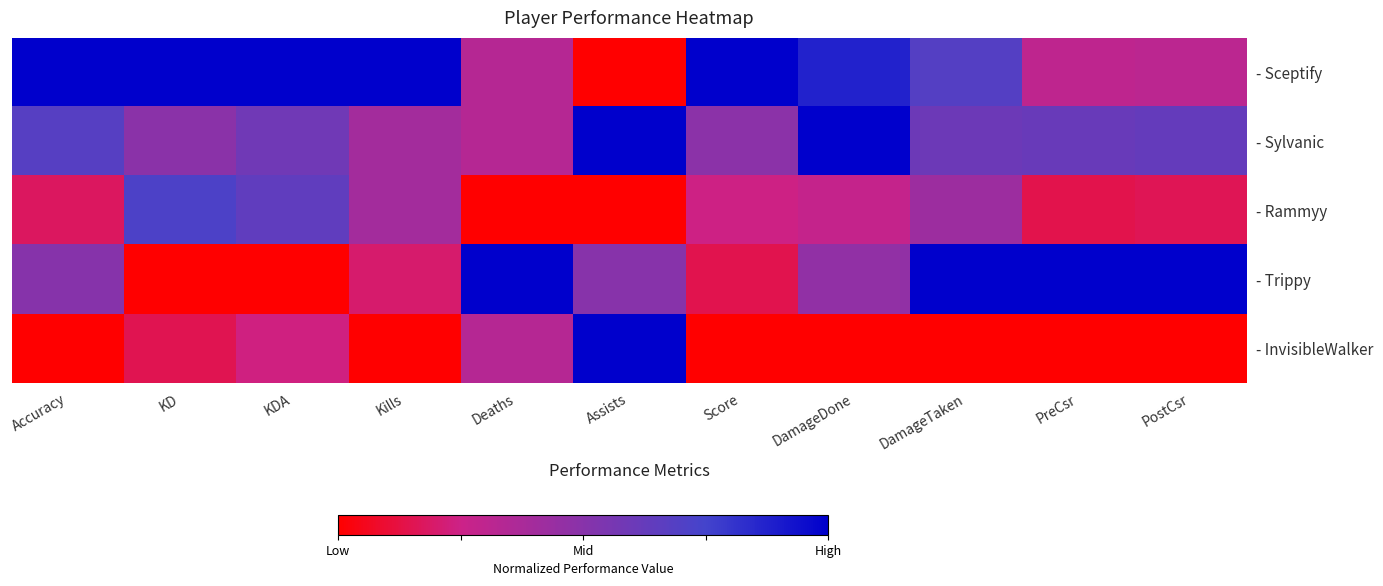

Which series has the largest total across all categories?

- Sceptify